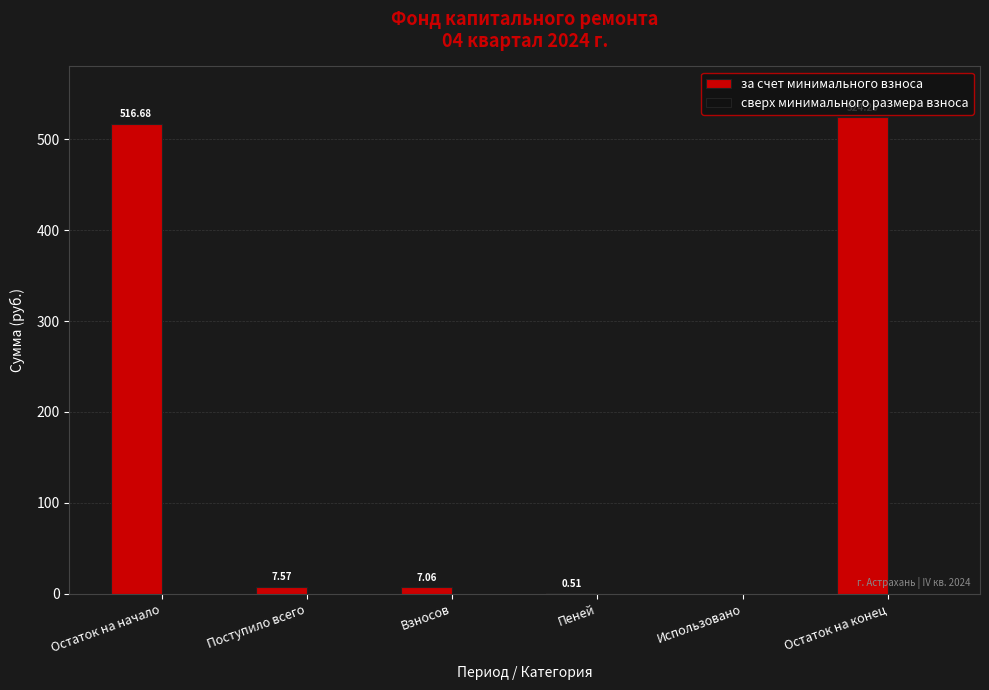

Are the bars grouped side by side (vs. stacked)?

No